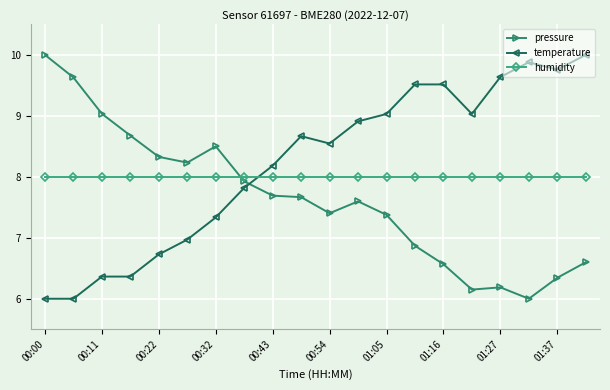

What is the value of the pressure point at the 2nd from the left?

9.6